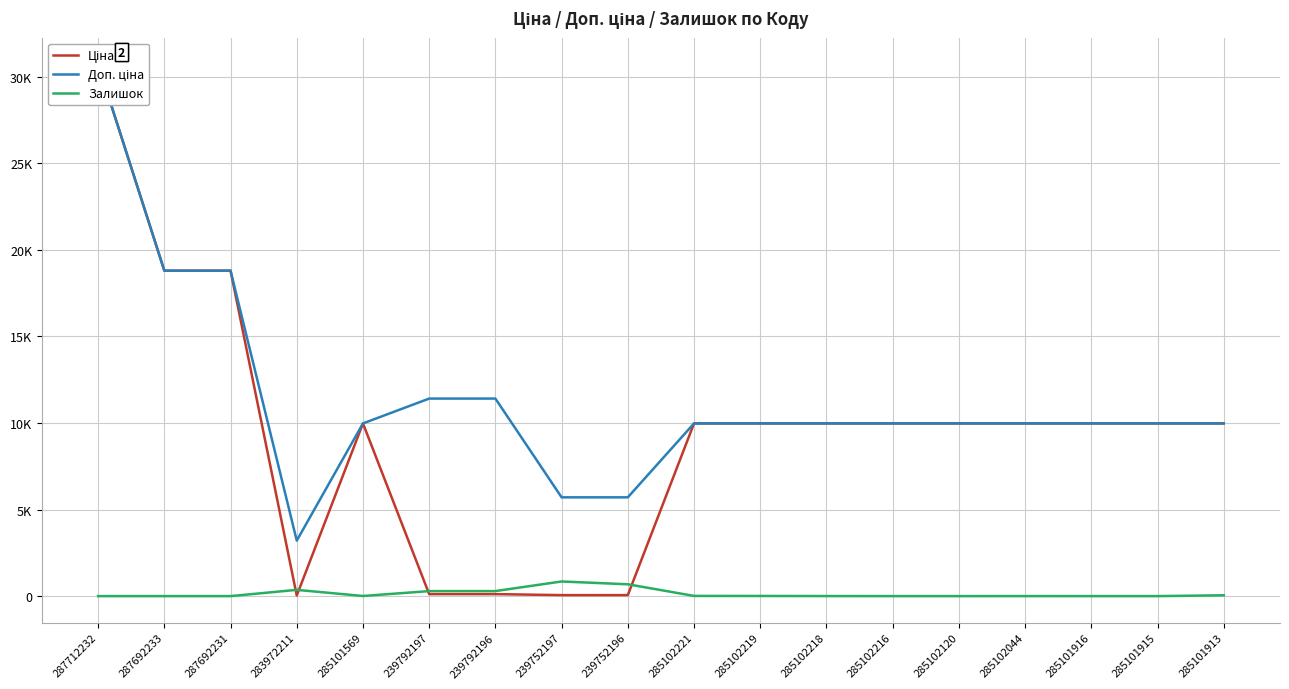

What is the sum of all Ціна values?

168435.0